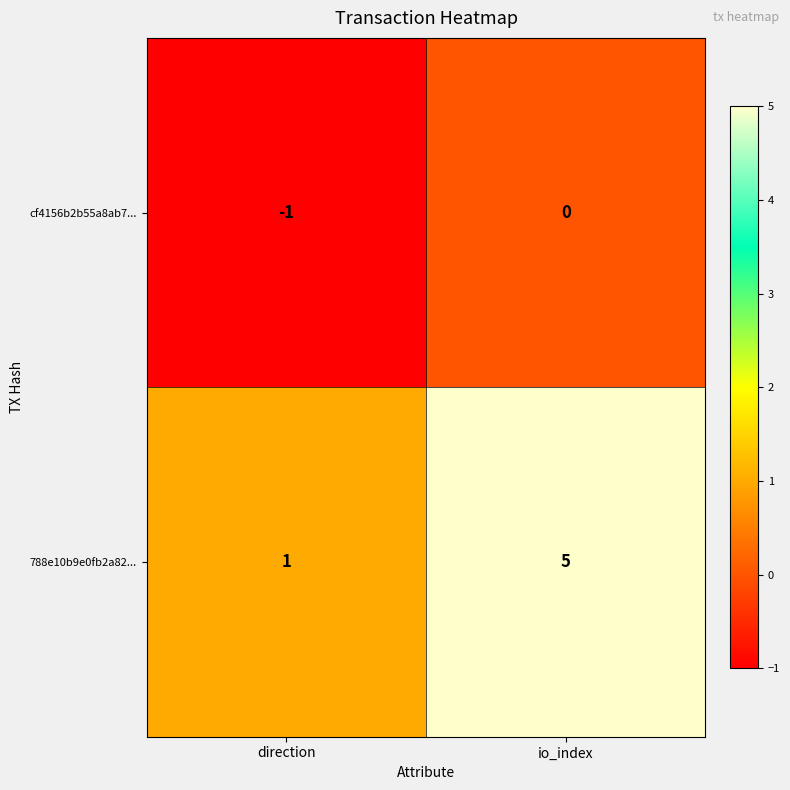

Reading left to right, list all the values displayed in this chart.

cf4156b2b55a8ab7...: direction=-1	io_index=0
788e10b9e0fb2a82...: direction=1	io_index=5